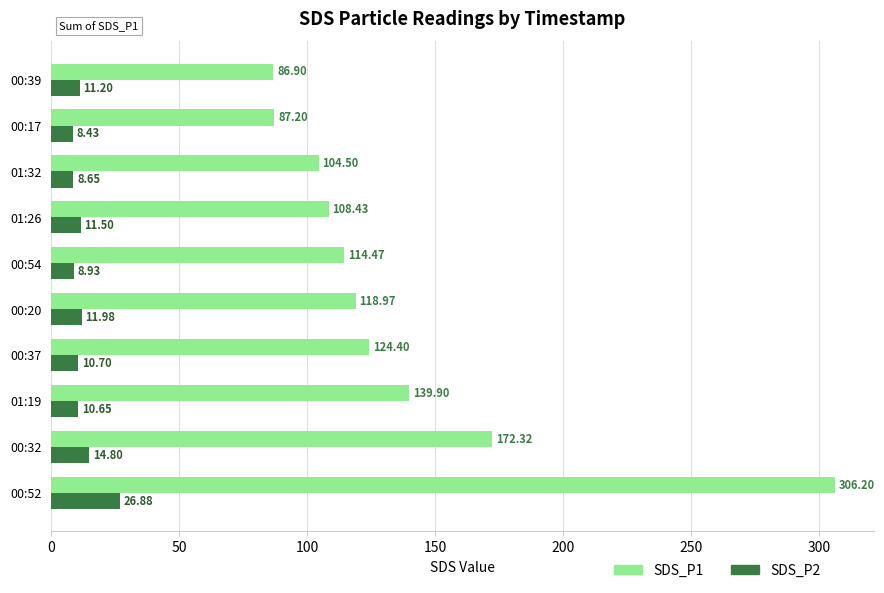

What is the average value of the SDS_P1 series?

136.3